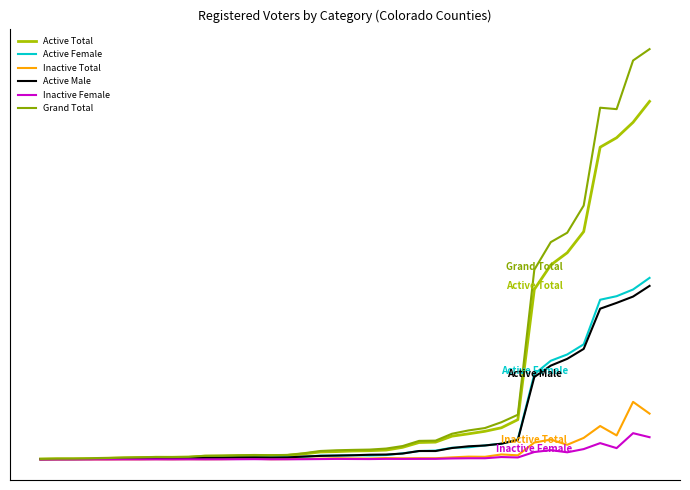

At which label does Active Female reach its peak?

37